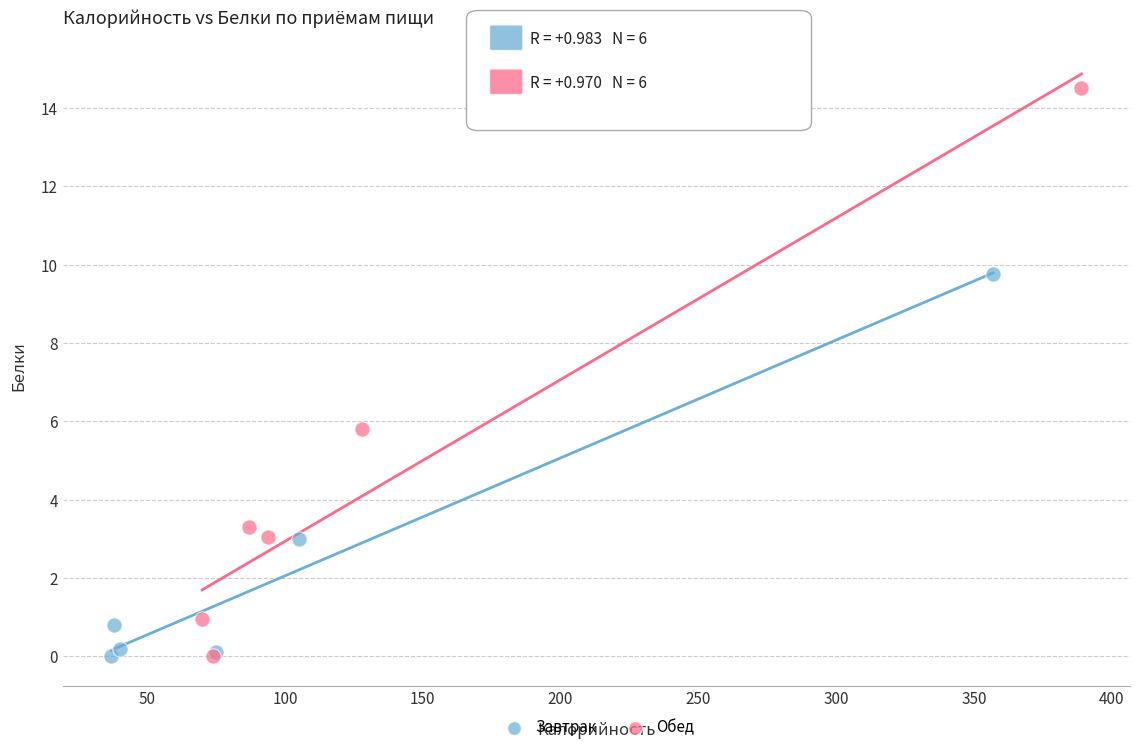

Which series reaches the maximum Y coordinate?

Обед